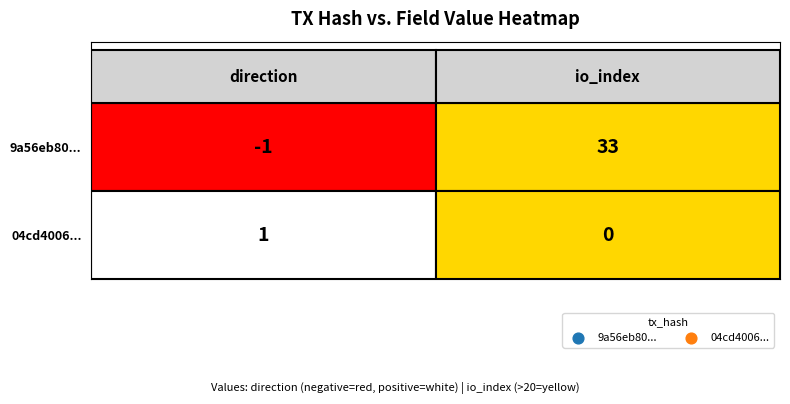

What is the sum of all 9a56eb80af91954e6d854bfb22419eb86ed9e42 values?

32